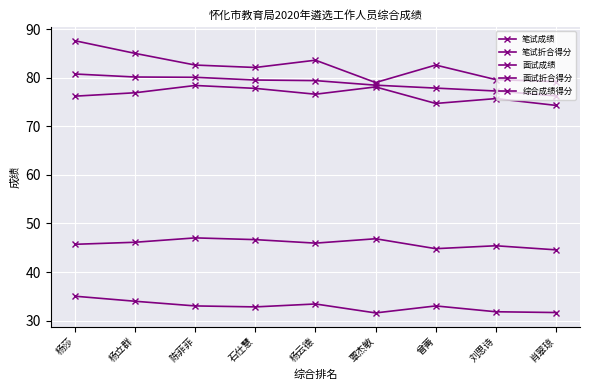

How many lines are shown in the chart?

5